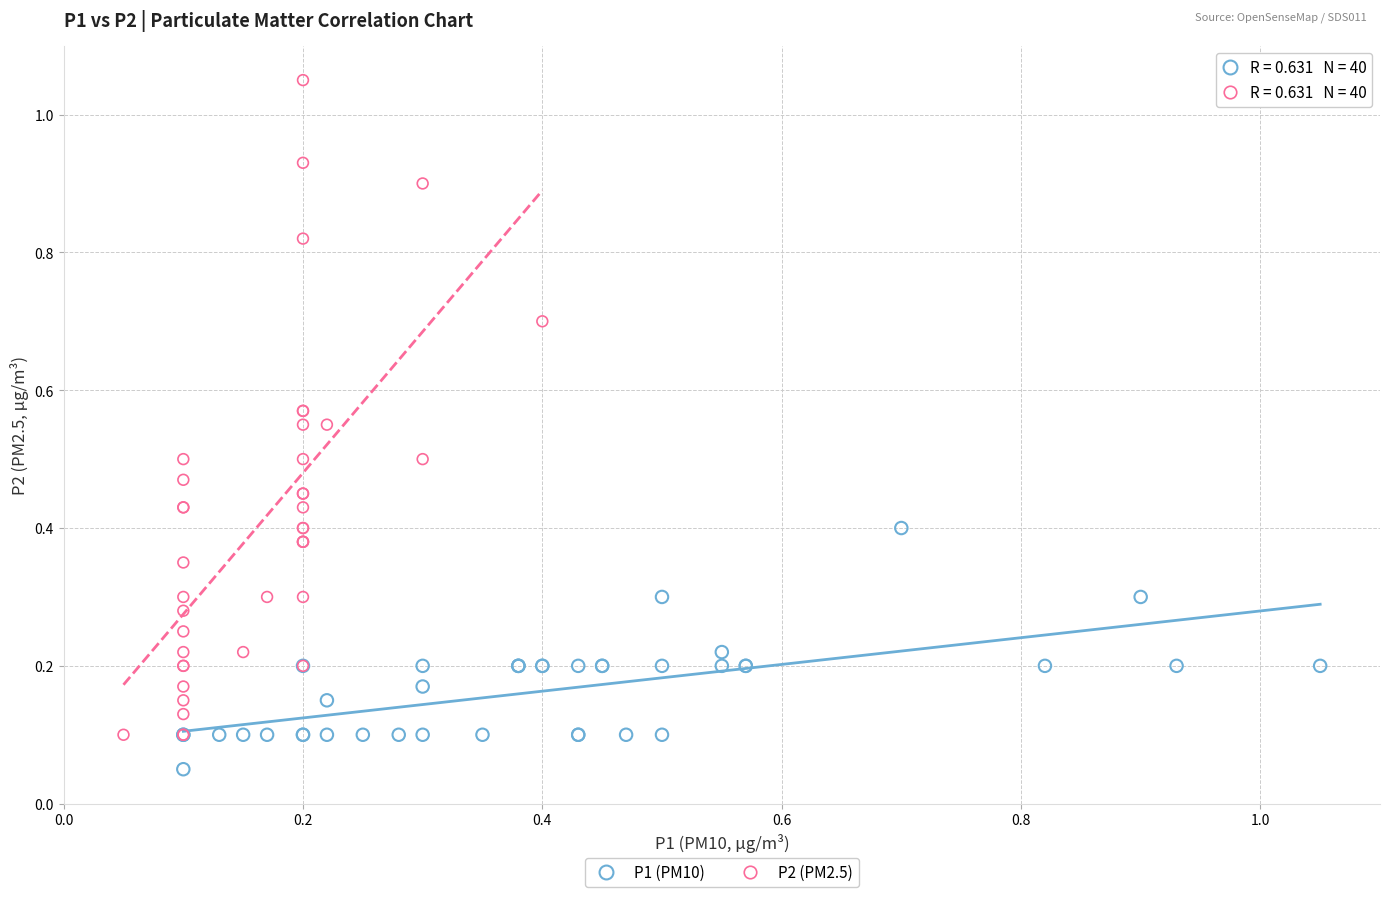

What are all the series names shown in the legend?

P1 (PM10), P2 (PM2.5)